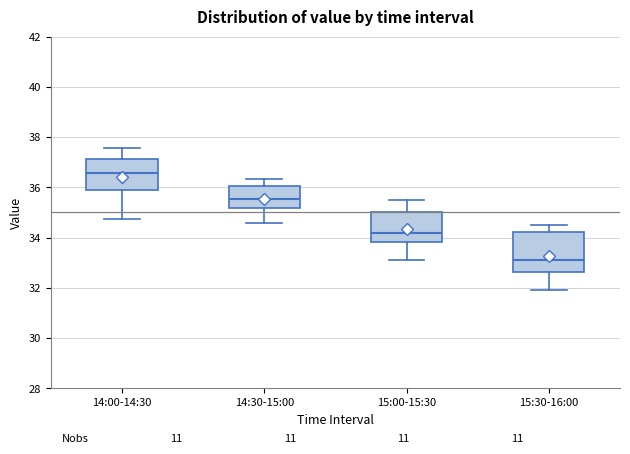

Reading left to right, read every box against the y-axis: the position of its median line, the range the box covers, and the ends of its whiskers. The values are not printed on the chart, so give them approximately, as read against the axis.

14:00-14:30: median 36.6, box 35.8 to 37.2, whiskers 34.8 to 37.6
14:30-15:00: median 35.6, box 35.2 to 36.0, whiskers 34.6 to 36.4
15:00-15:30: median 34.2, box 33.8 to 35.0, whiskers 33.2 to 35.4
15:30-16:00: median 33.2, box 32.6 to 34.2, whiskers 32.0 to 34.6